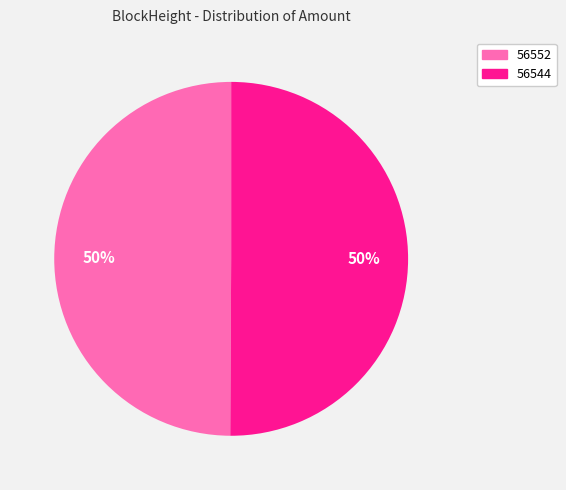

Do 56552 and 56544 together represent more than half of the pie?

Yes